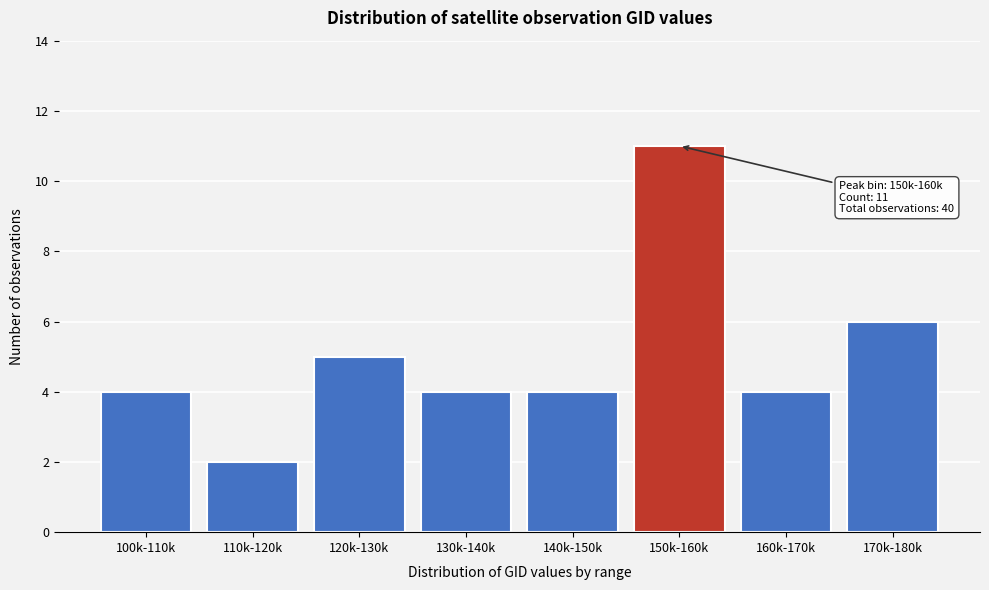

Reading left to right, list all the values displayed in this chart.

100k-110k=4	110k-120k=2	120k-130k=5	130k-140k=4	140k-150k=4	150k-160k=11	160k-170k=4	170k-180k=6